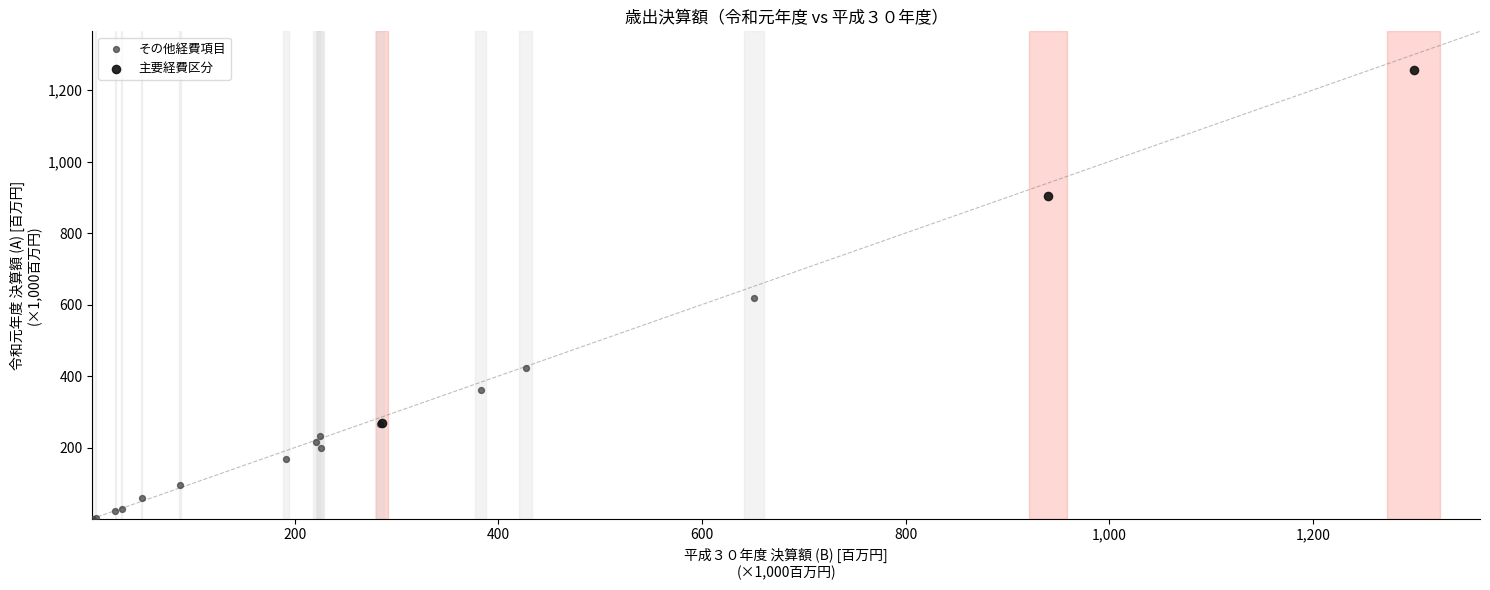

Which series has the widest spread of Y values?

主要経費区分